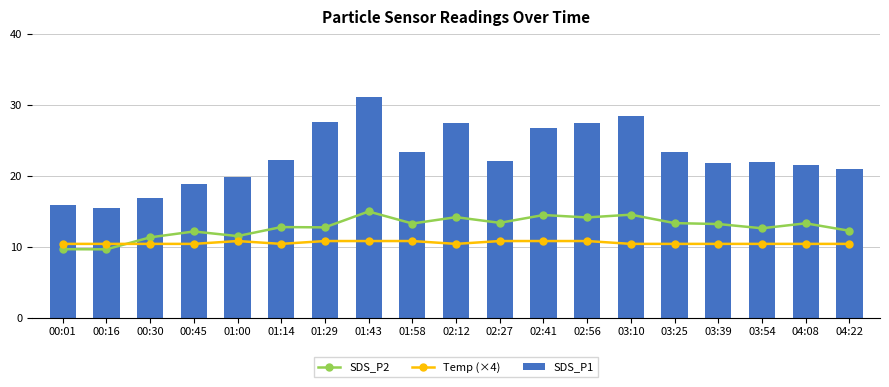

What is the sum of all SDS_P2 values?

243.3